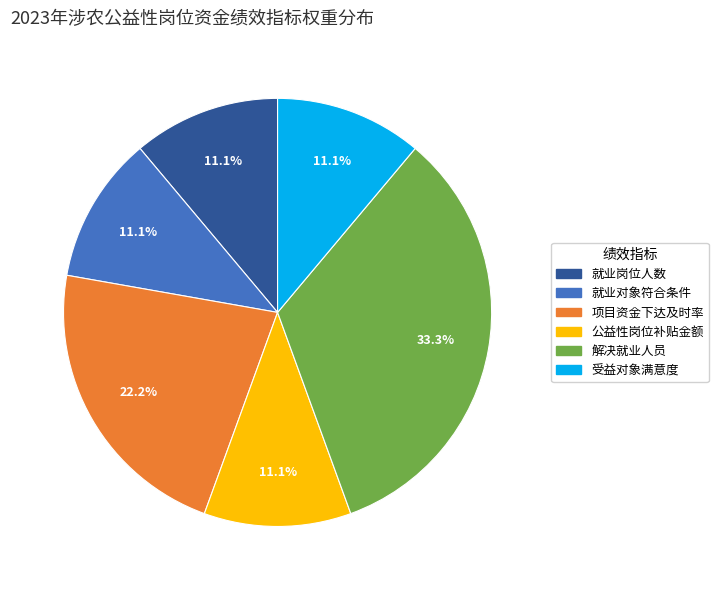

To the nearest percent, what is the average slice percentage?

17%